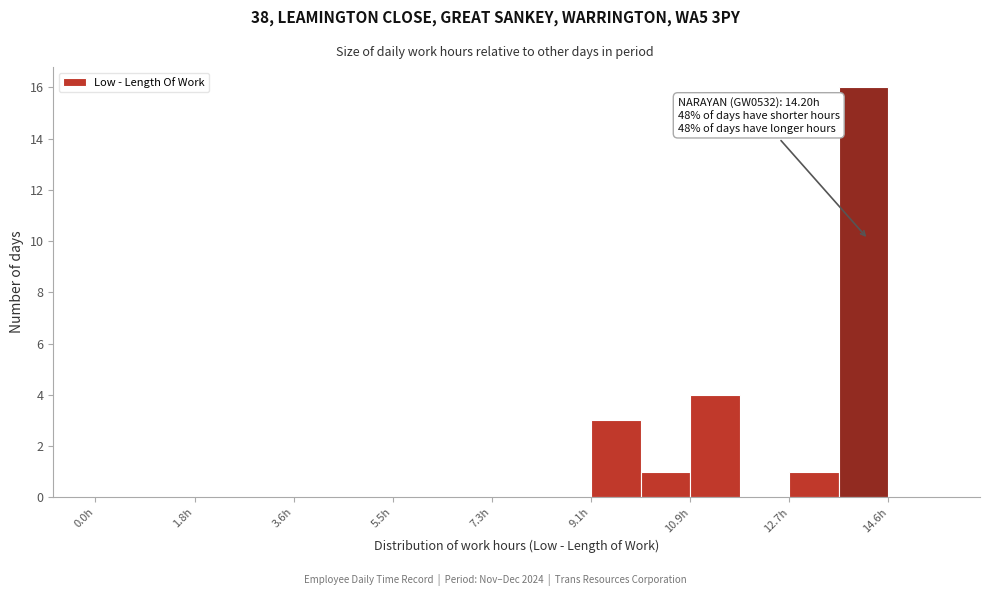

Which range on the x-axis has the tallest bar?

13.6 to 14.6